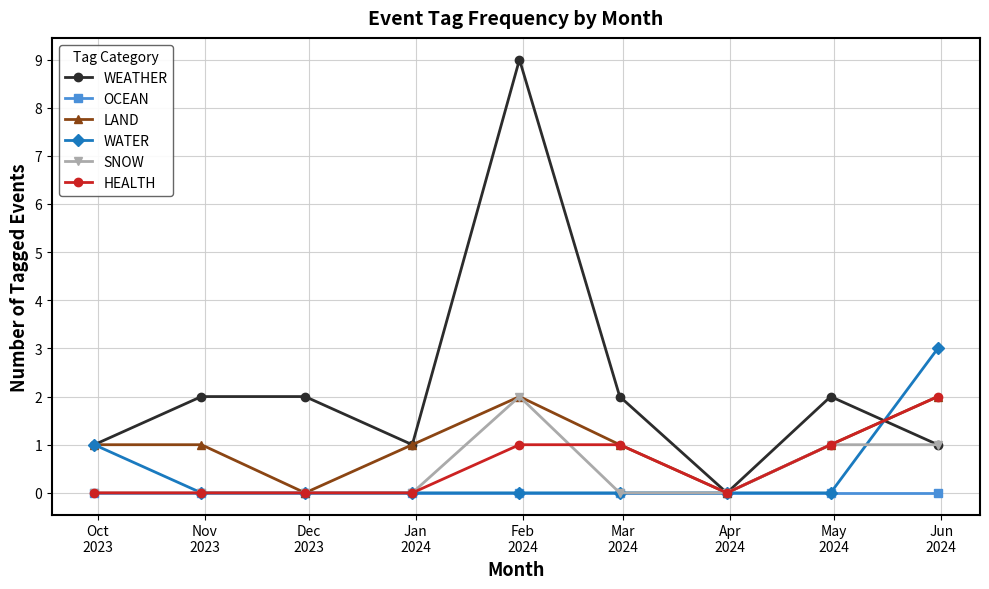

What is the value of the HEALTH point at the 5th from the left?

1